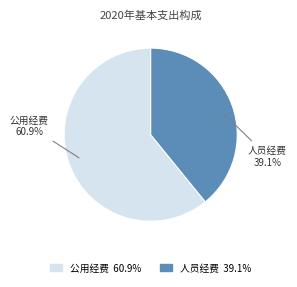

To the nearest percent, what is the difference between the 人员经费 and 公用经费 slice percentages?

22%